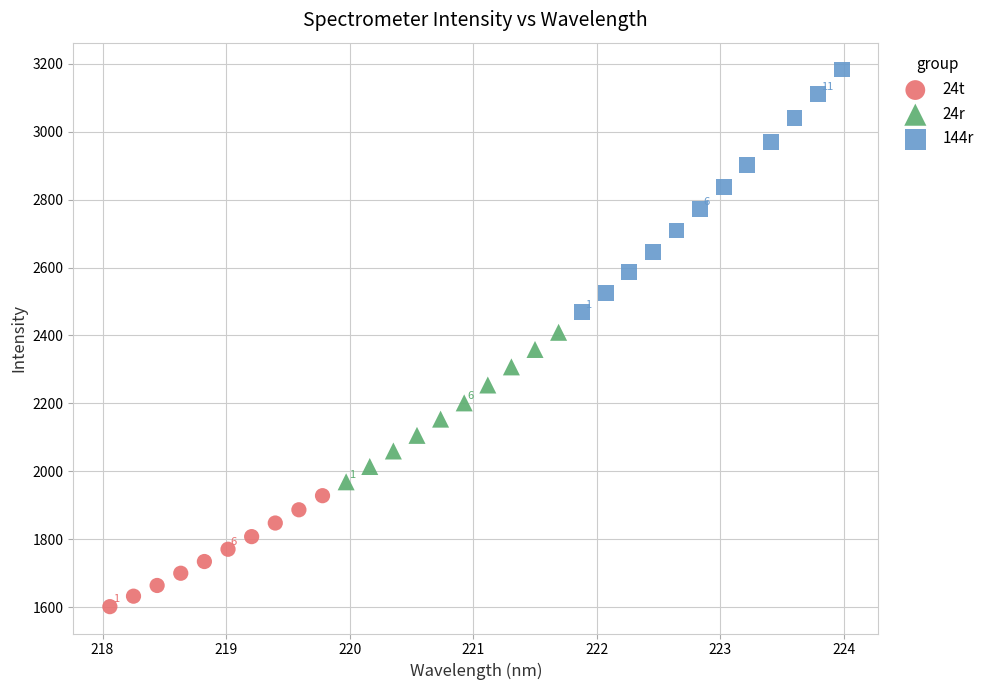

Which series reaches the minimum Y coordinate?

24t